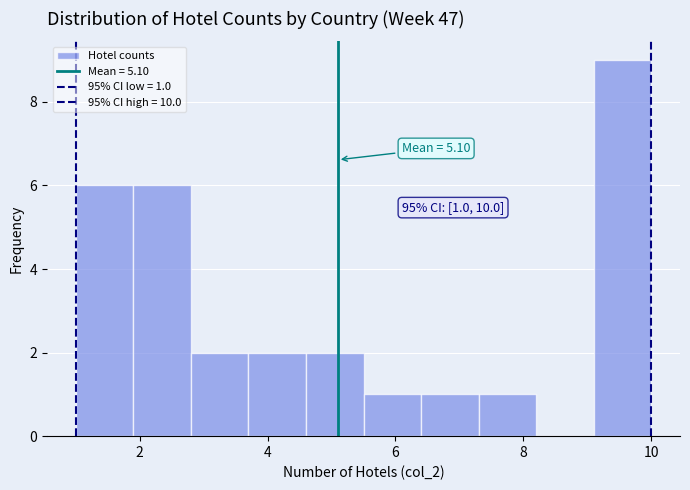

Over which range of the x-axis is the bar tallest?

9.1 to 10.0